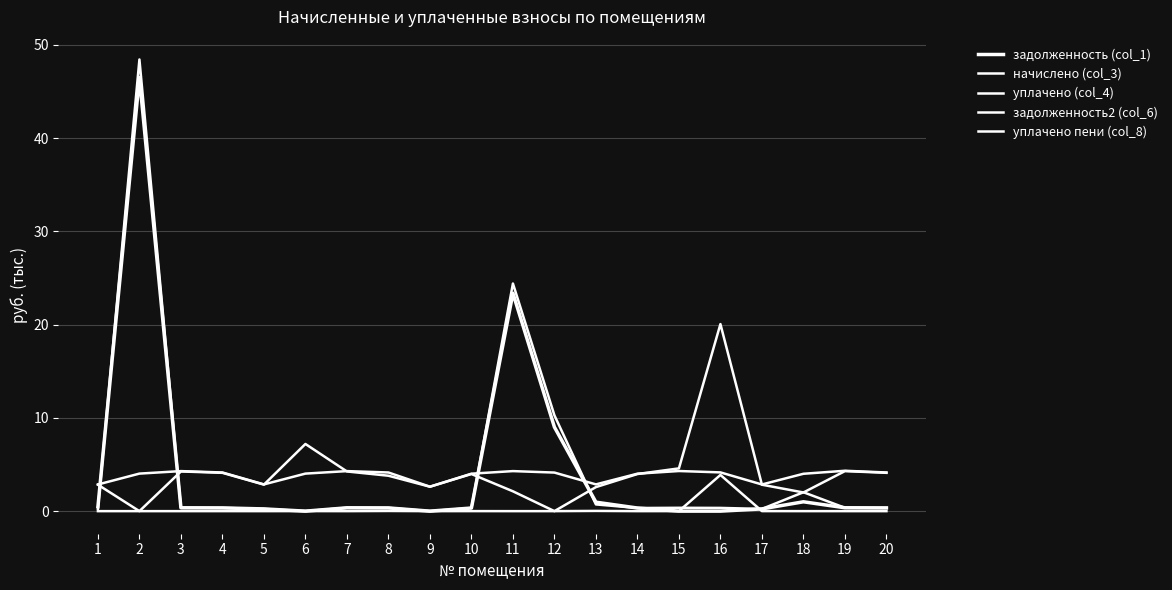

At which category does the chart reach its minimum across all series?

6